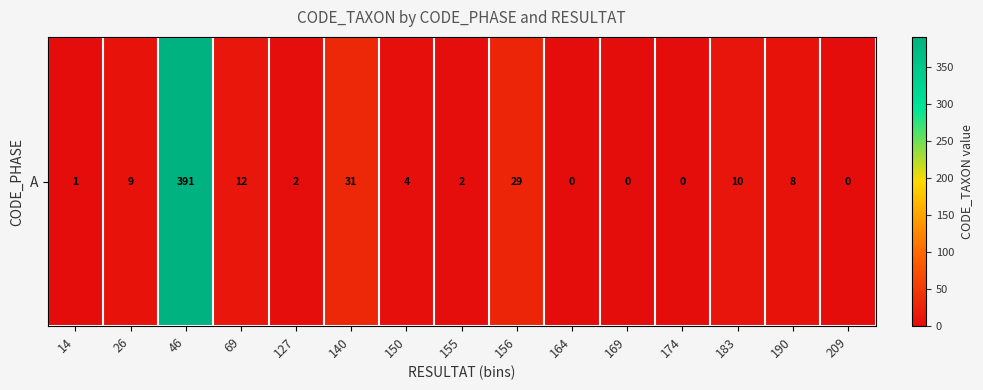

What is the sum of all values?

499